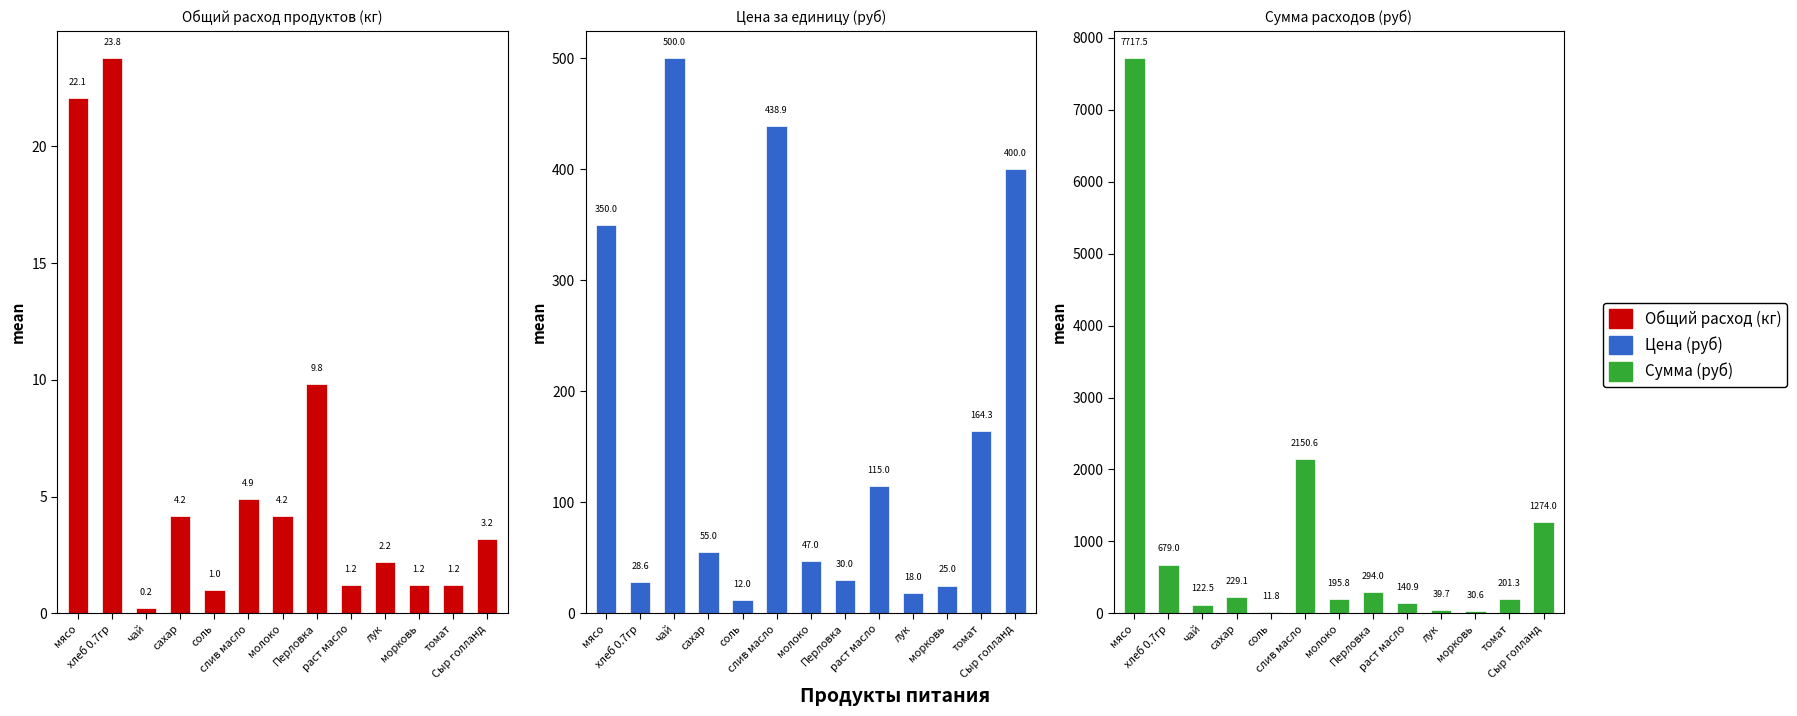

What is the difference between the highest and lowest values at молоко?

191.6